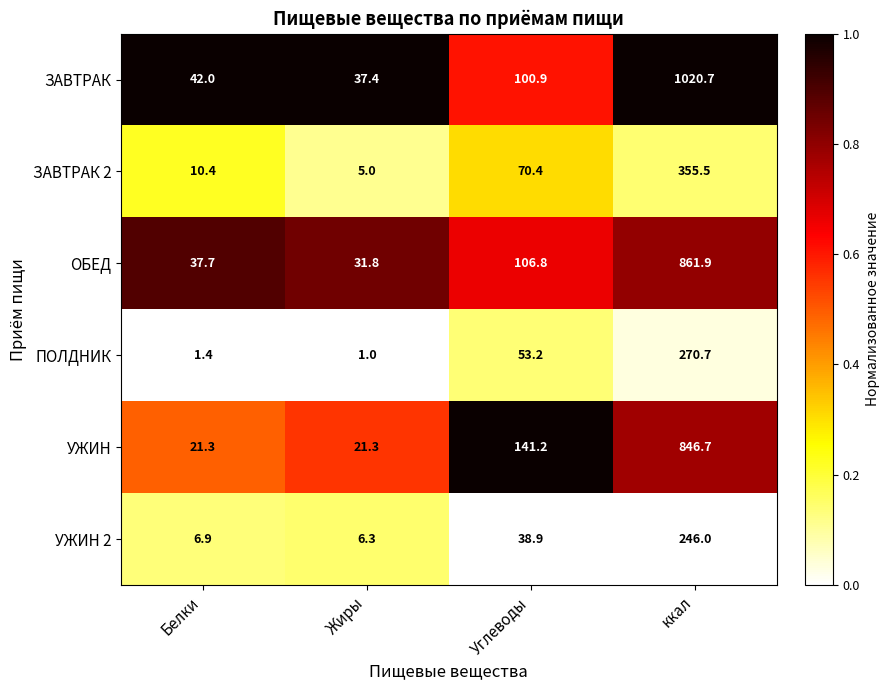

Which series has the largest total across all categories?

ЗАВТРАК